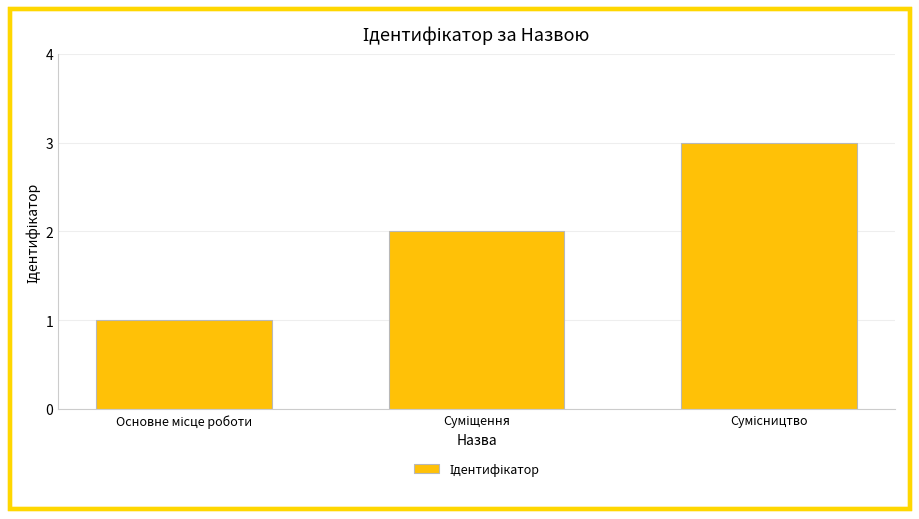

What is the sum of all values?

6